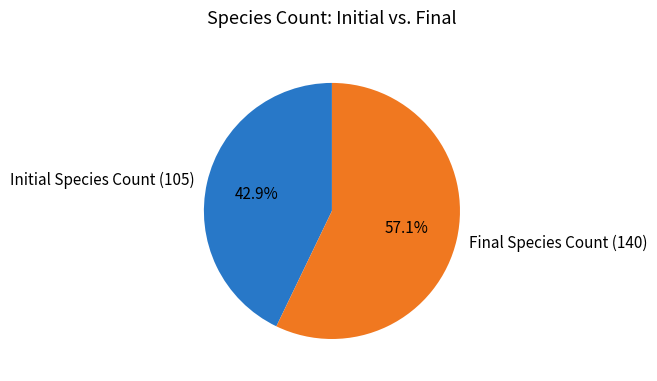

Is there a majority slice in this chart?

Yes